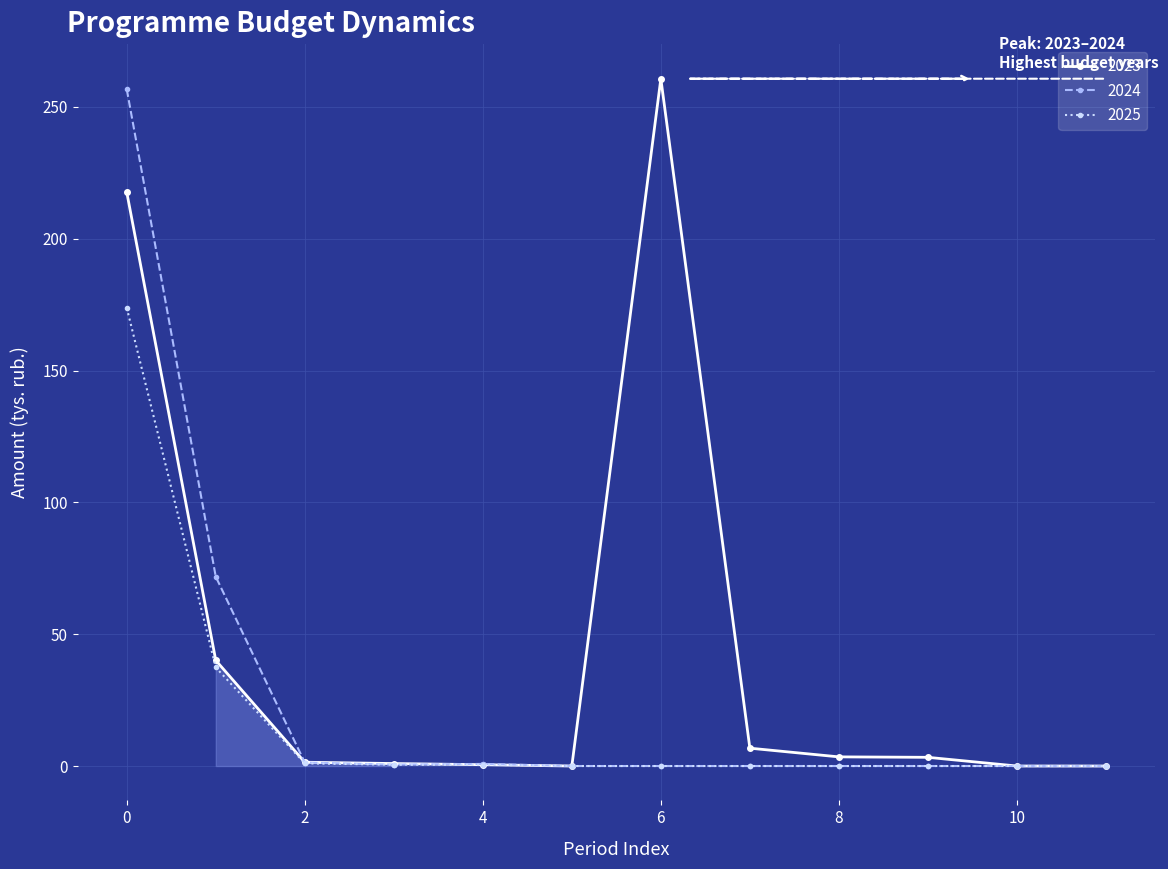

Reading left to right, transcribe all the data shown in this chart.

2023: 217.6	40.1	1.4	0.9	0.5	0.0	260.7	6.8	3.5	3.3	0.0	0.0
2024: 256.7	71.8	1.3	0.5	0.8	0.0	0.0	0.0	0.0	0.0	0.0	0.0
2025: 173.8	37.4	1.0	0.5	0.5	0.0	0.0	0.0	0.0	0.0	0.0	0.0